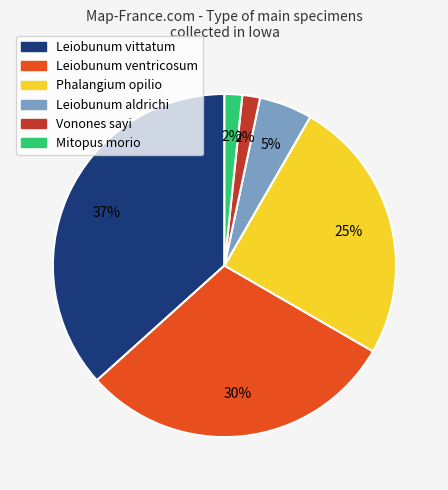

What is the largest slice in the pie chart?

Leiobunum vittatum